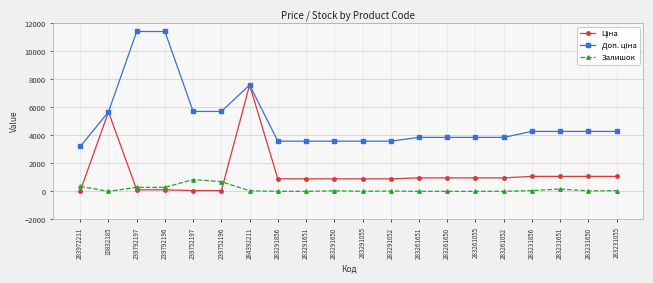

What is the greatest value displayed?

11410.0